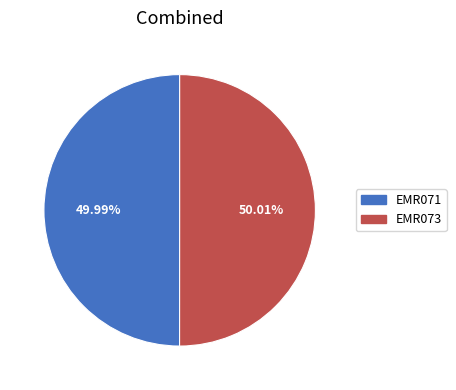

Is there a majority slice in this chart?

Yes